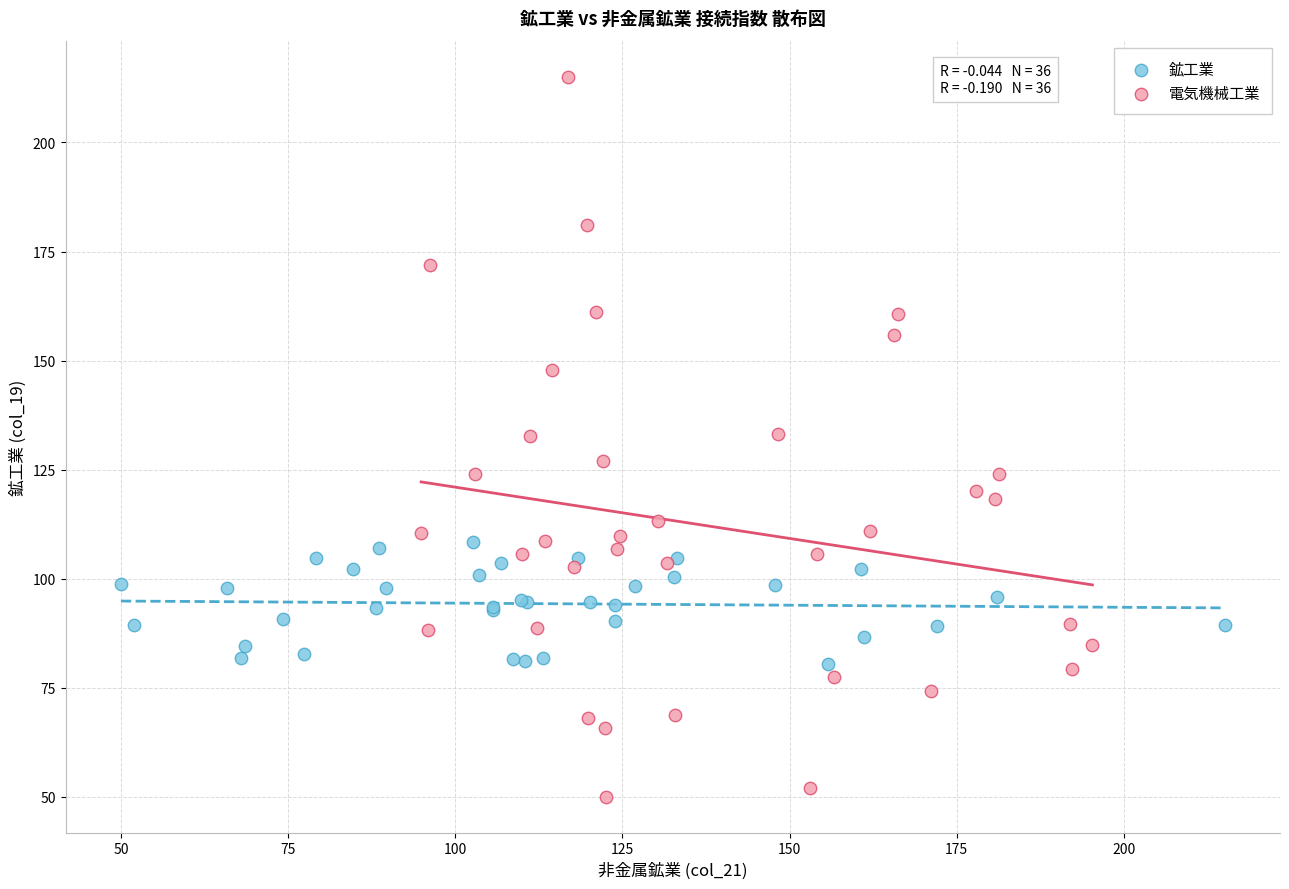

What are all the series names shown in the legend?

鉱工業, 電気機械工業